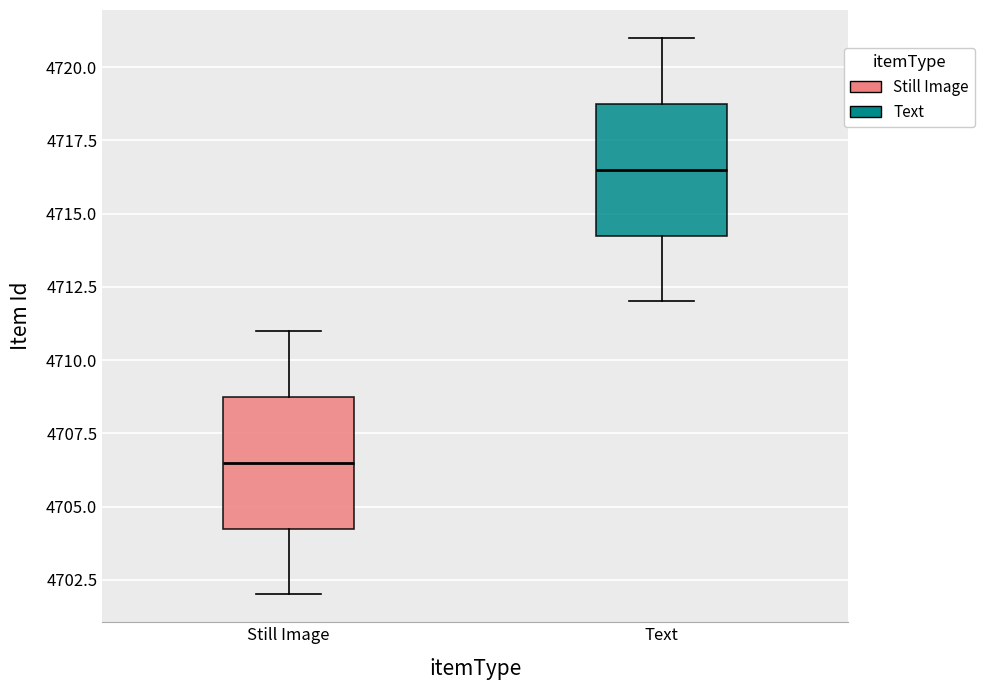

Reading left to right, read every box against the y-axis: the position of its median line, the range the box covers, and the ends of its whiskers. The values are not printed on the chart, so give them approximately, as read against the axis.

Still Image: median 4706.5, box 4704.5 to 4709.0, whiskers 4702.0 to 4711.0
Text: median 4716.5, box 4714.5 to 4719.0, whiskers 4712.0 to 4721.0